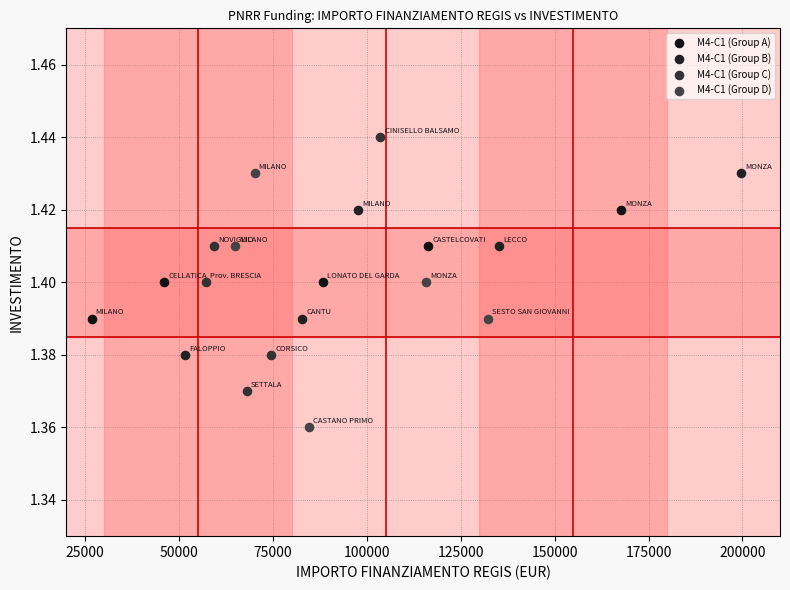

Which series reaches the maximum Y coordinate?

M4-C1 (Group C)